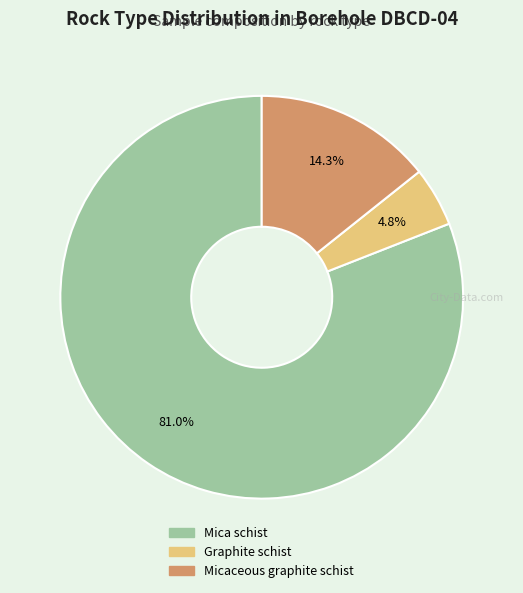

Which has a higher value, Mica schist or Graphite schist?

Mica schist